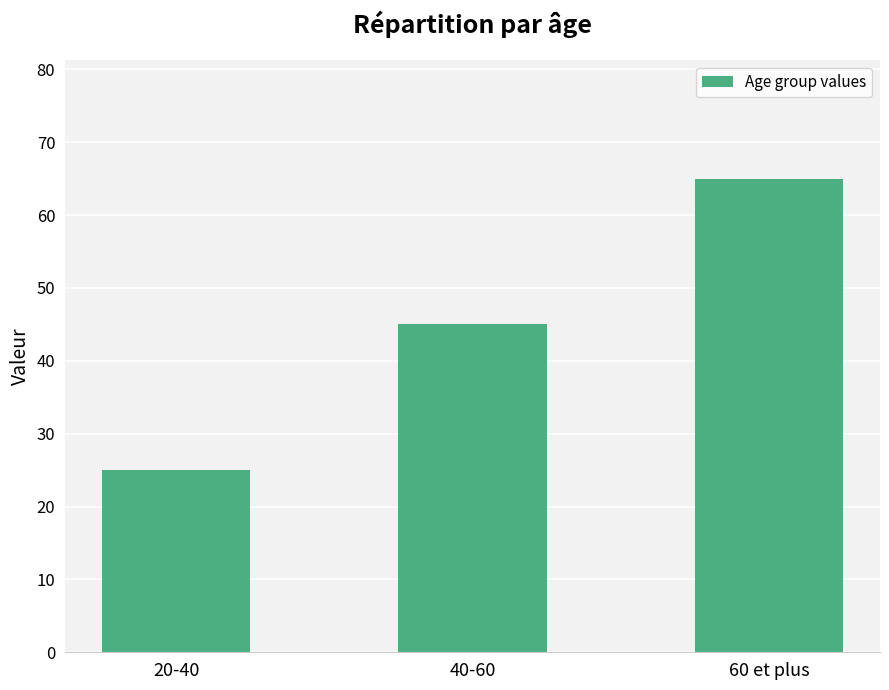

What is the label of the 2nd bar from the left?

40-60